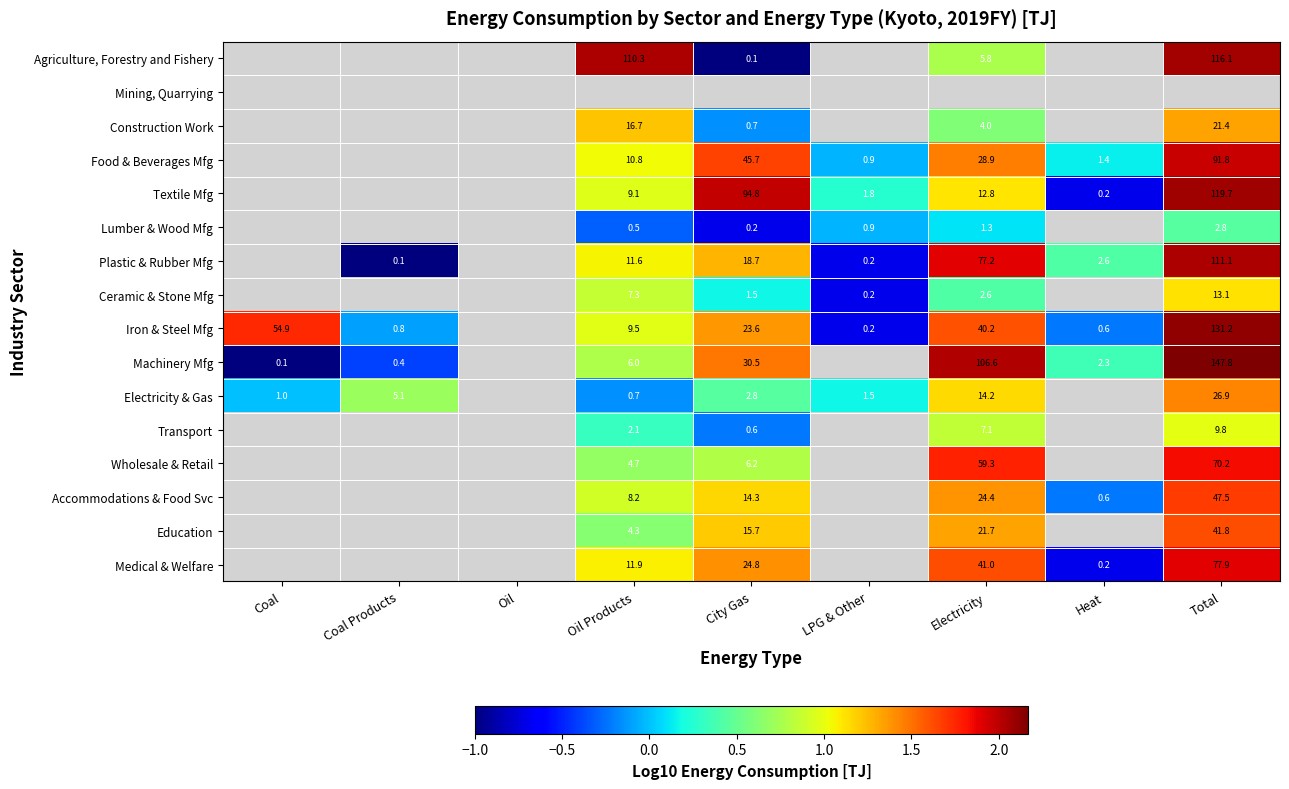

How many data points in Machinery Mfg are above 0?

5